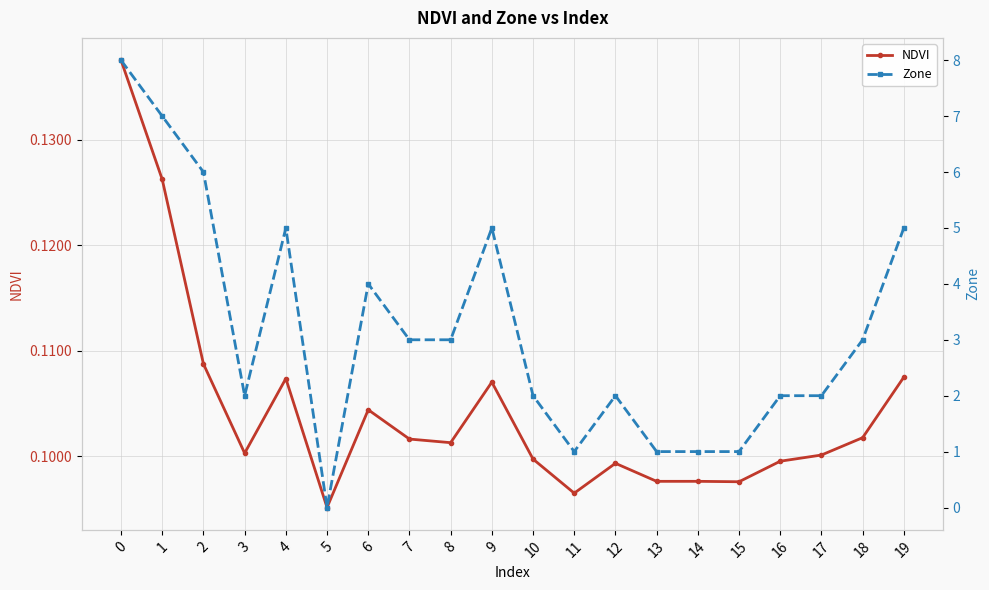

What is the spread (max minus min) of values at 10?

1.9